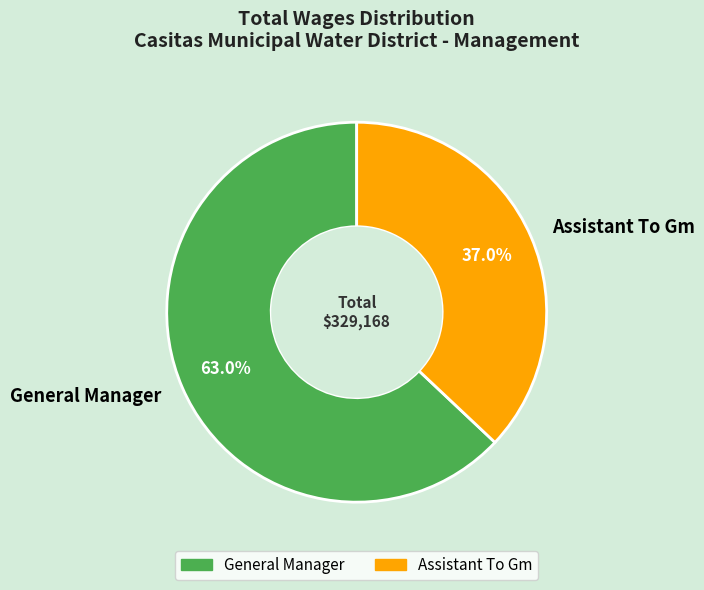

The Assistant To Gm slice represents 46% of the pie. True or false?

False